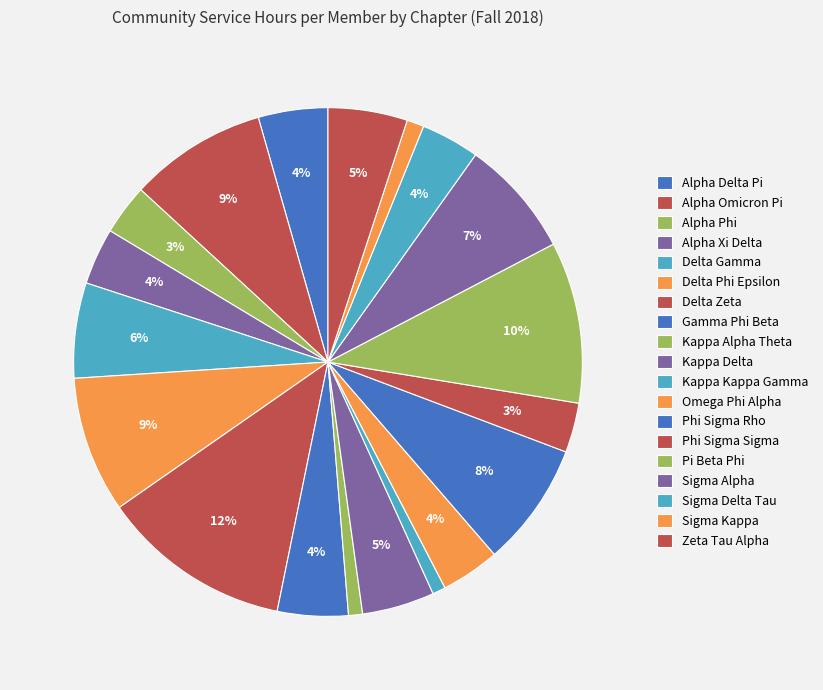

Which slice is the largest?

Delta Zeta